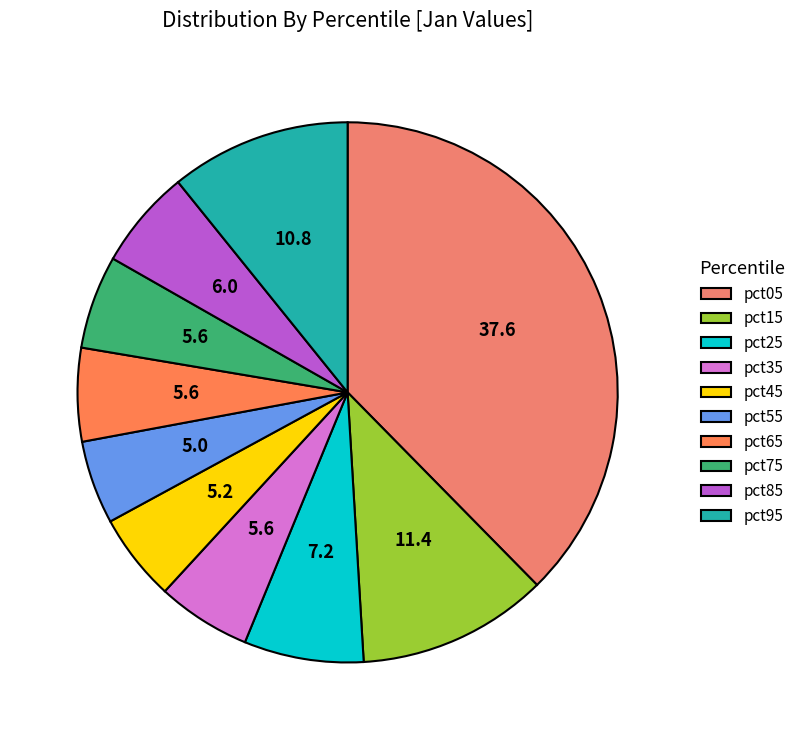

To the nearest percent, what is the combined percentage of pct55 and pct75?

11%